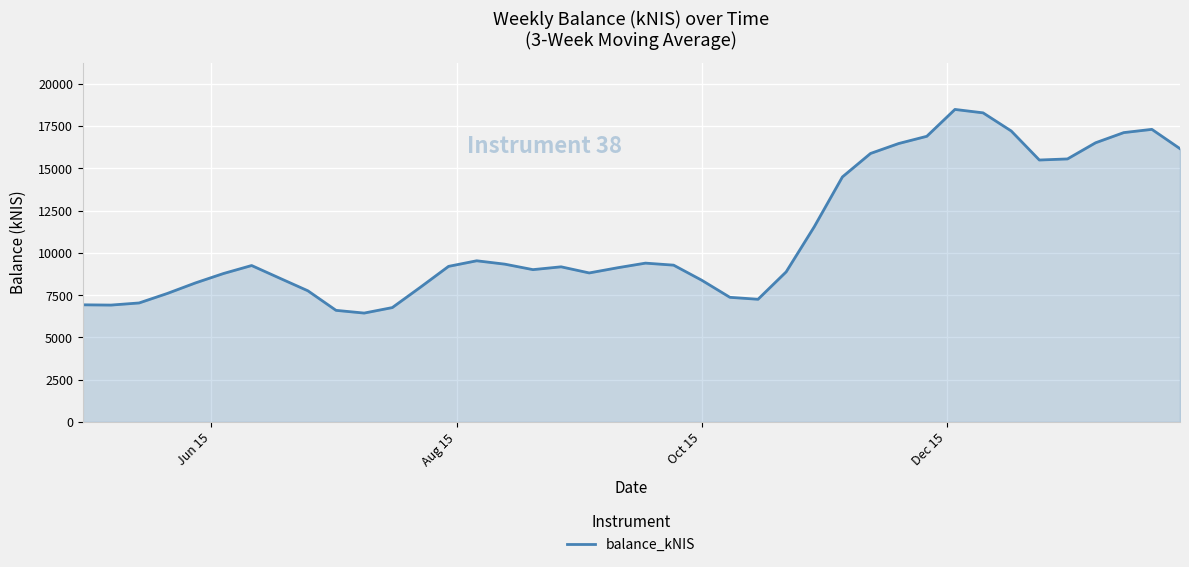

What is the minimum value shown in the chart?

6438.6